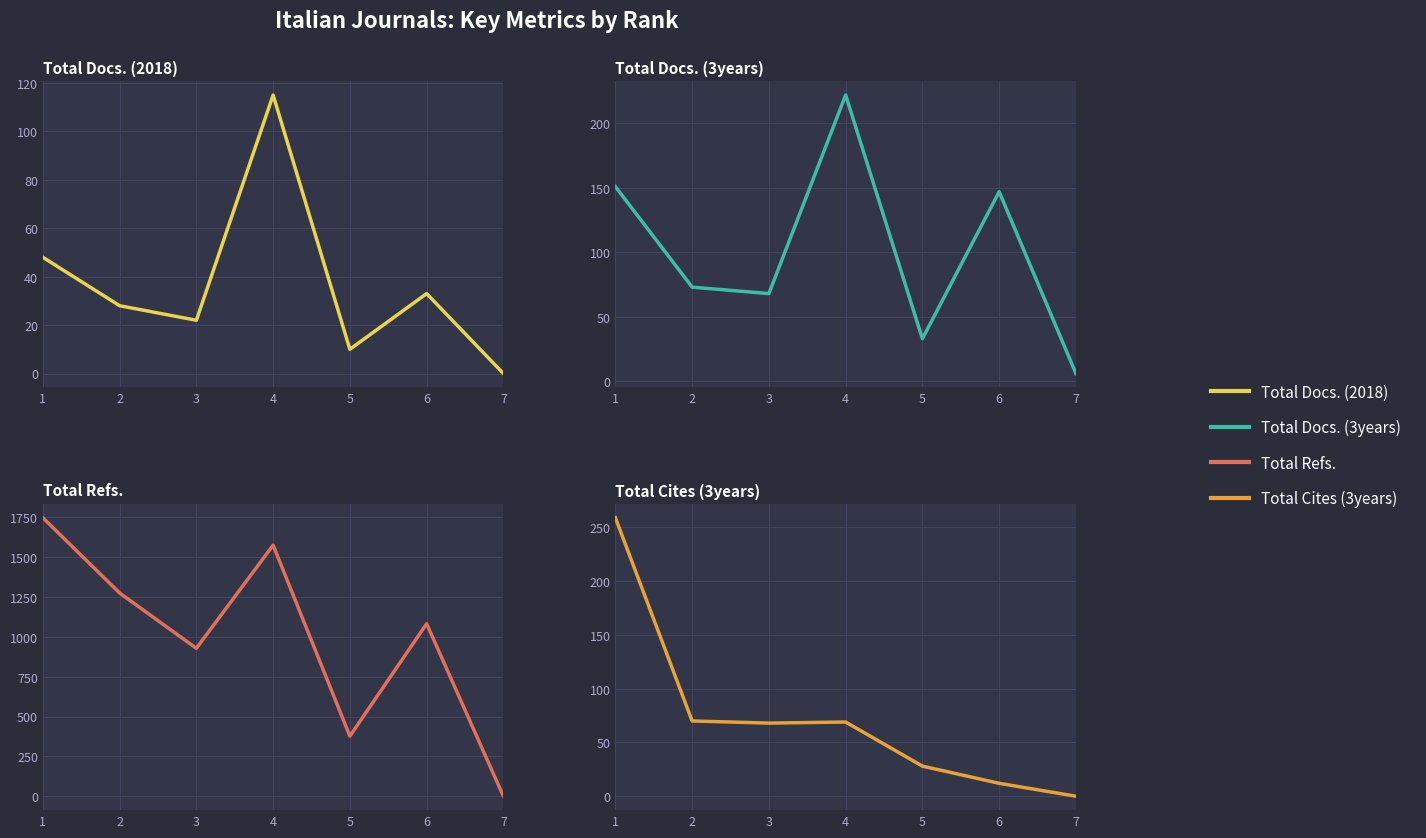

Which series changed the most between 1 and 2?

Total Refs.